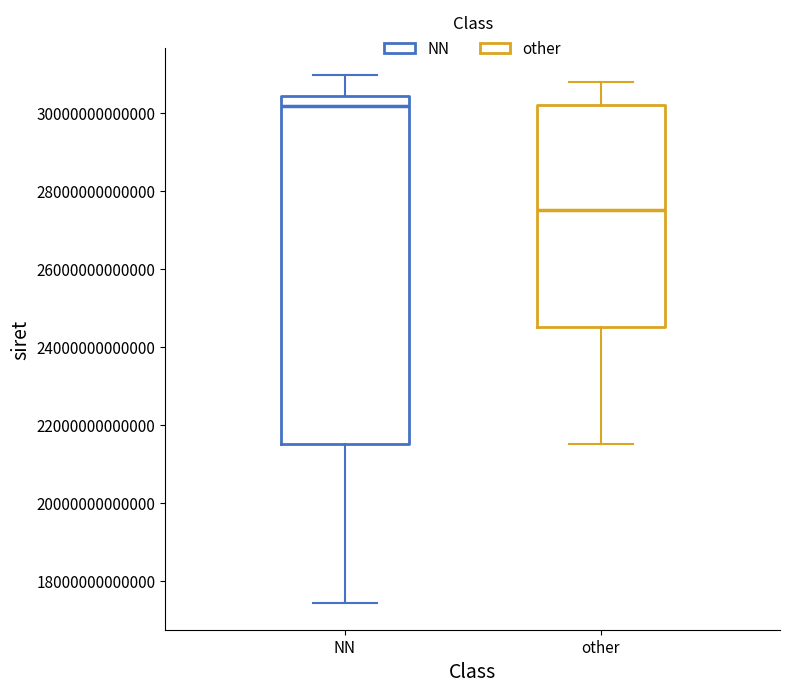

Reading left to right, transcribe this box plot: for each box, give where its median line is, the range the box spans, and where its two whiskers end, as read against the y-axis. The values are not printed on the chart, so give them approximately, as read against the axis.

NN: median 30200000000000, box 21600000000000 to 30400000000000, whiskers 17400000000000 to 31000000000000
other: median 27600000000000, box 24600000000000 to 30200000000000, whiskers 21600000000000 to 30800000000000